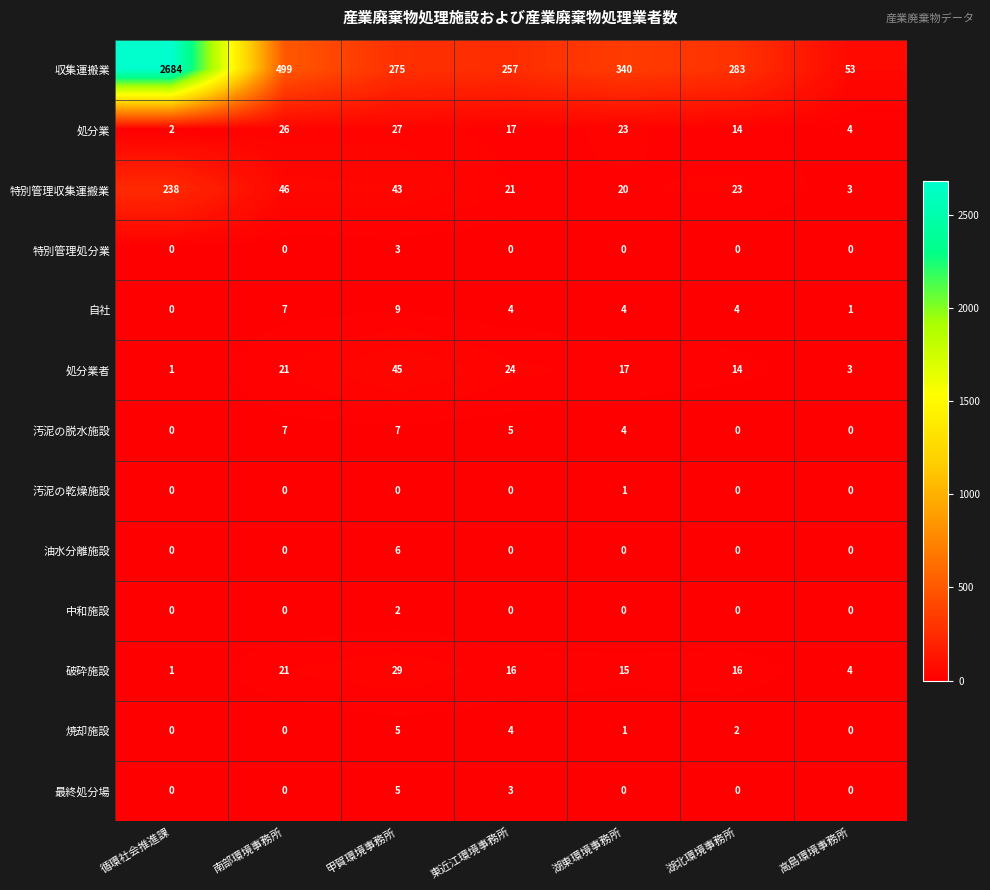

True or false: 特別管理処分業 has a value of 0 at 高島環境事務所.

True